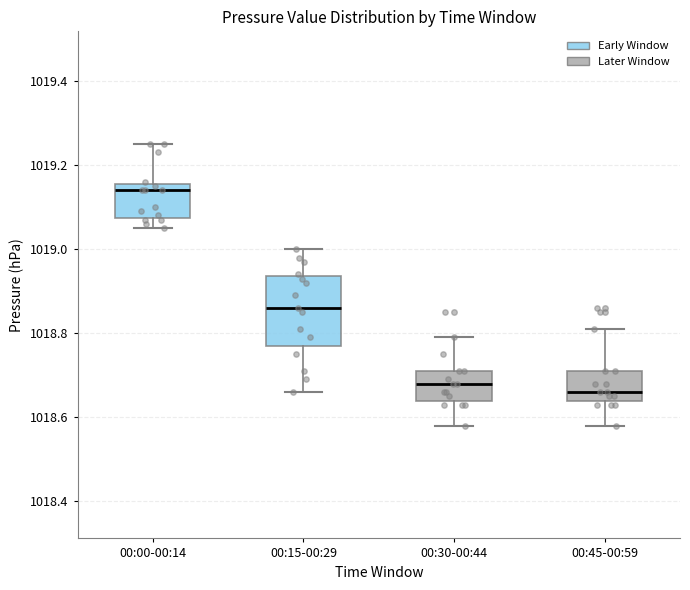

Comparing the boxes themselves (not the whiskers), which one is the tallest?

00:15-00:29